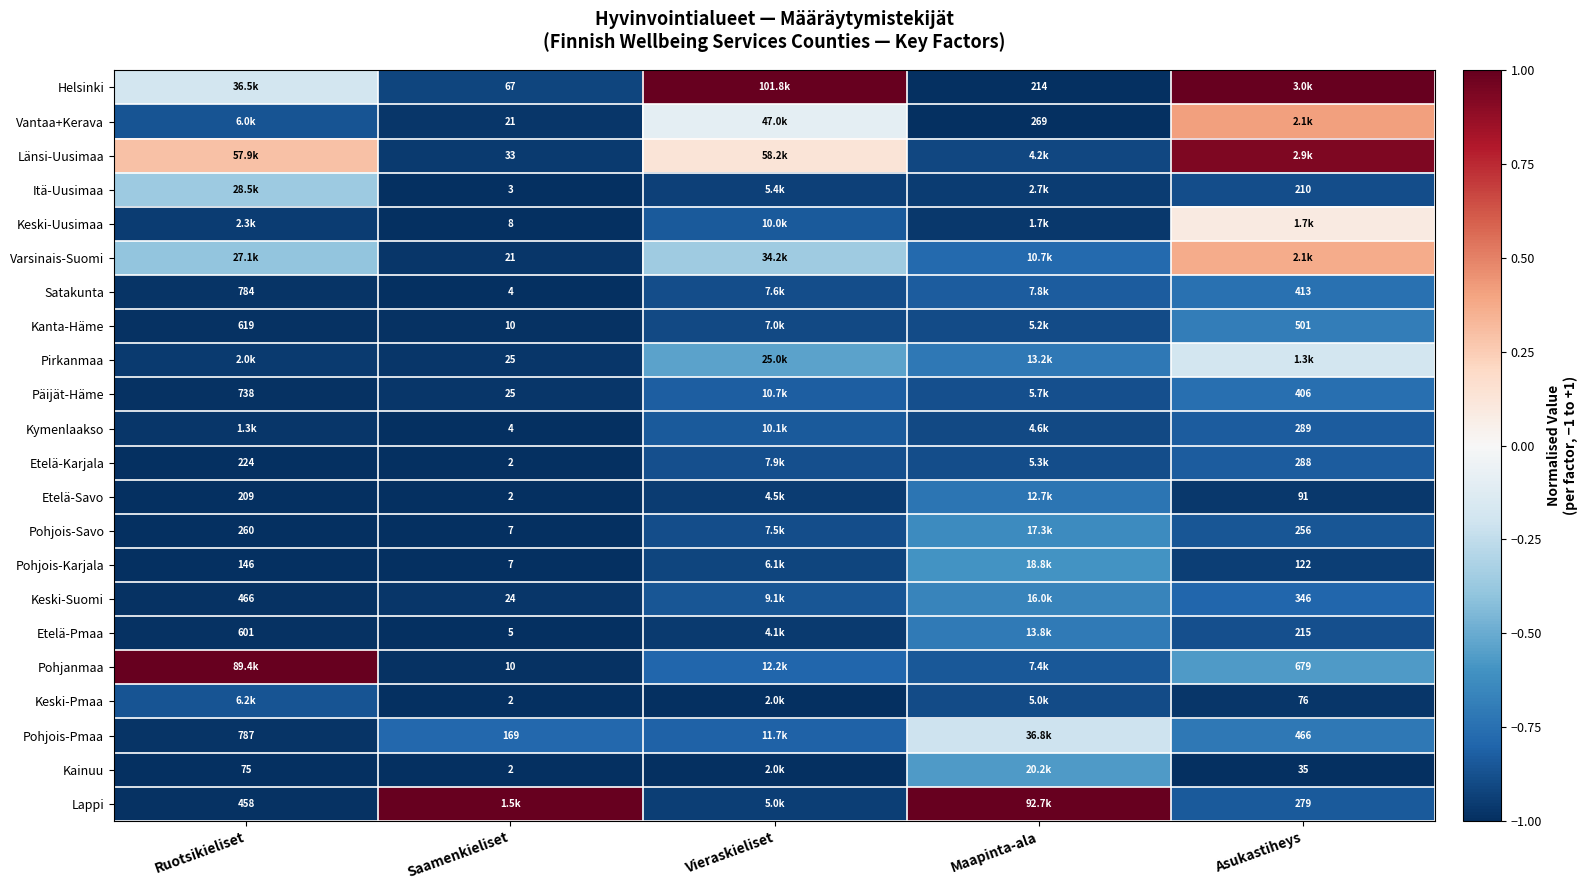

What is the average value of the Kanta-Häme series?

-0.9